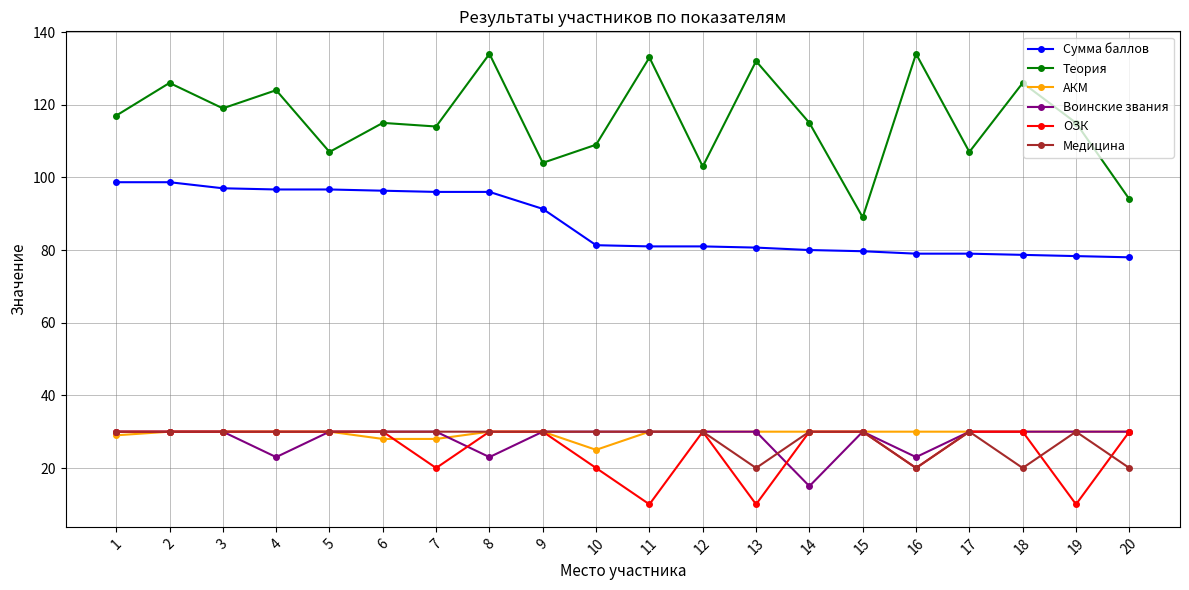

What is the total value across all series at 2?

344.7